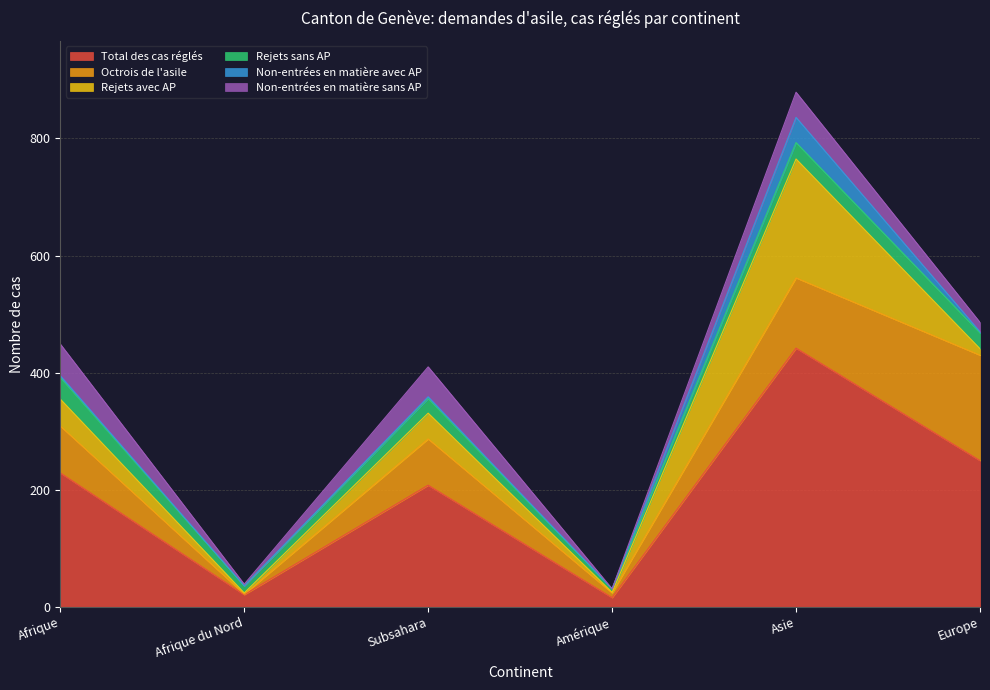

At which category is the sum across all series the highest?

Asie